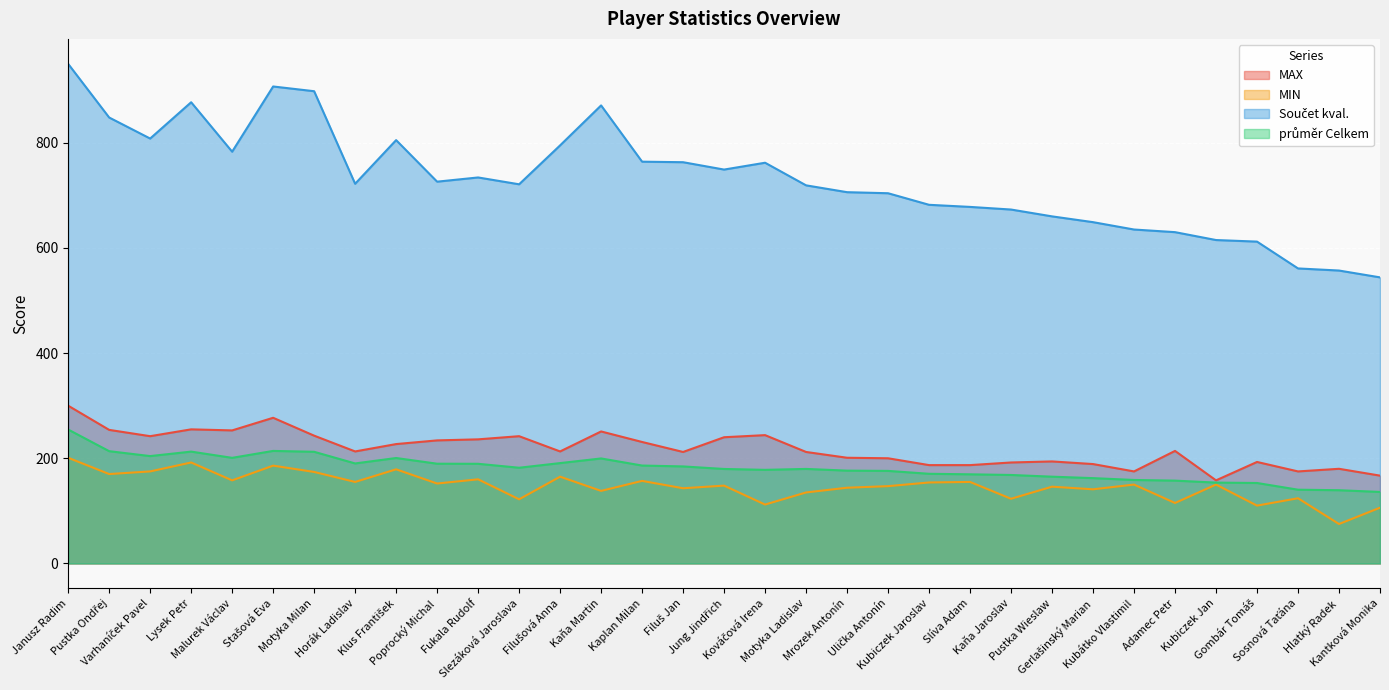

Is the value of průměr Celkem at Janusz Radim greater than the value of MIN at Lysek Petr?

Yes